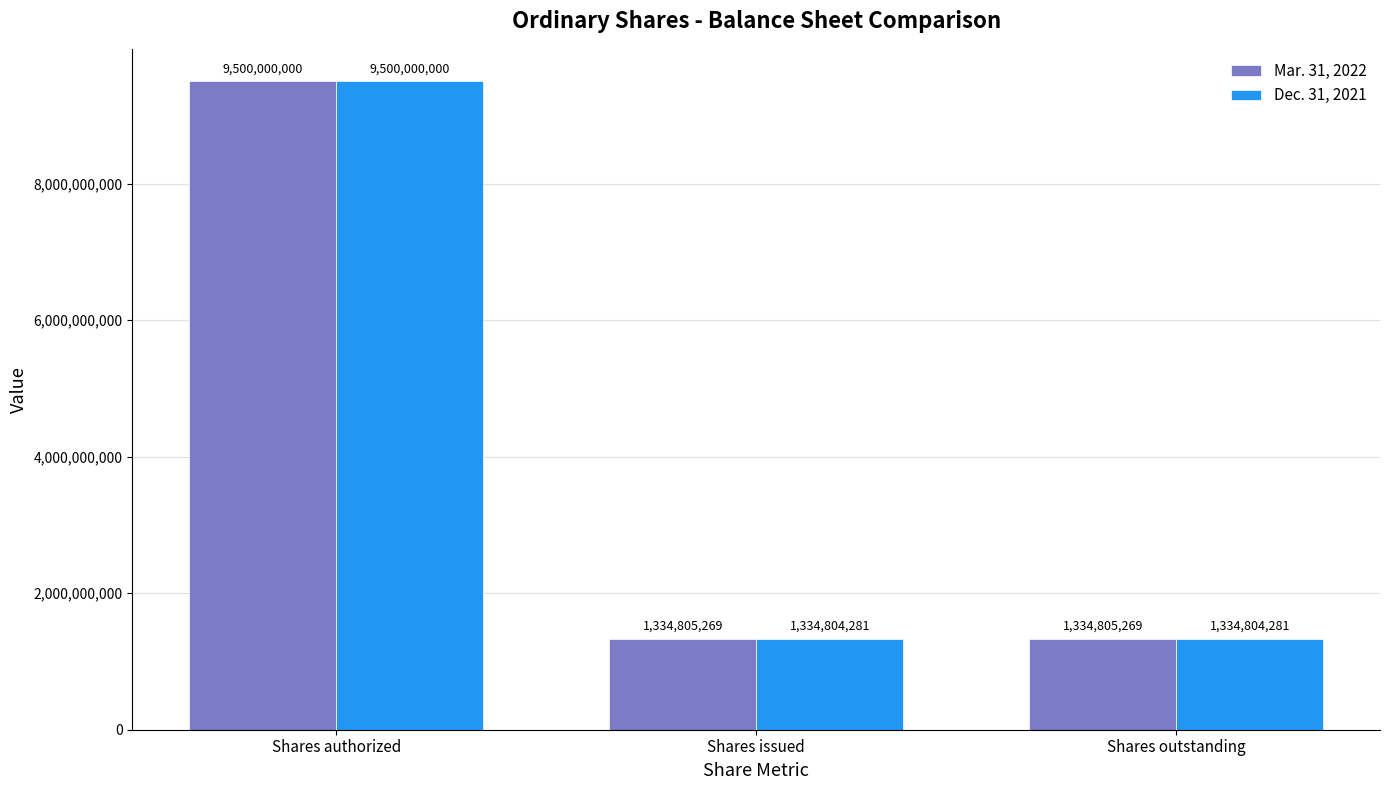

At which category is the sum across all series the highest?

Shares authorized